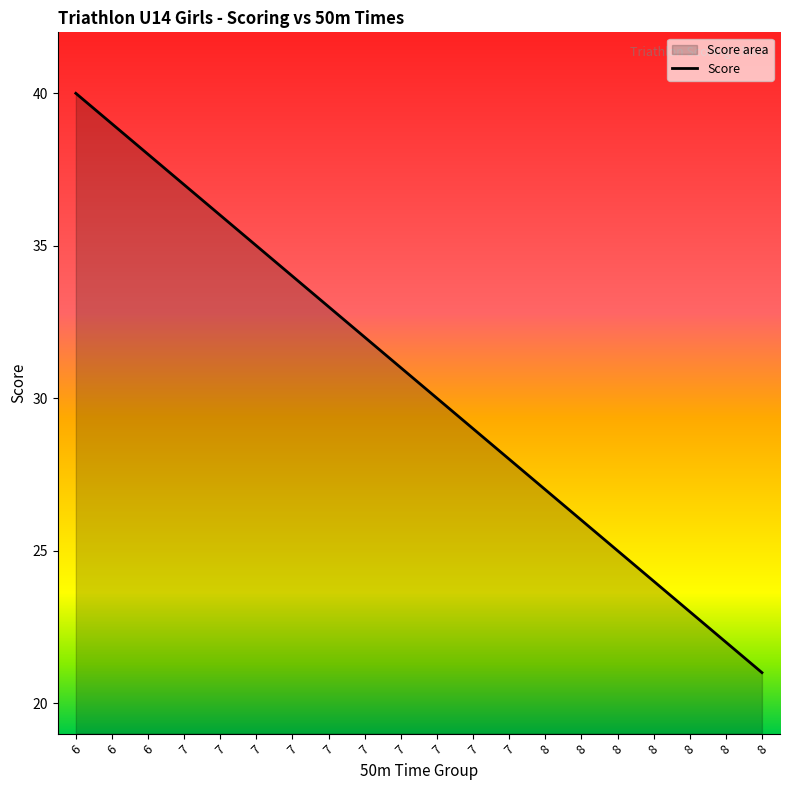

How many values exceed 31?

9